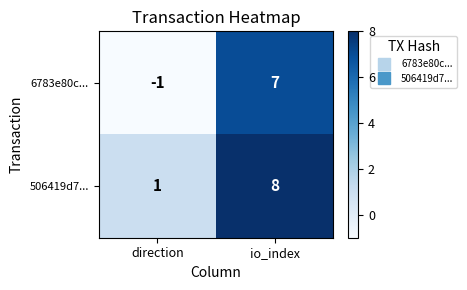

Between direction and io_index, which series saw the biggest shift?

6783e80c...